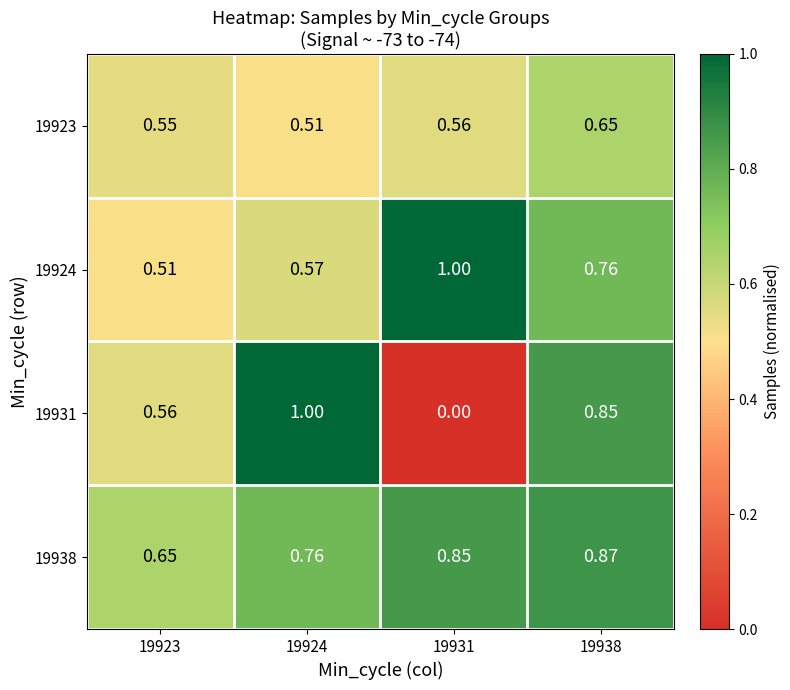

Is the value of 19923 at 19924 greater than the value of 19931 at 19931?

Yes